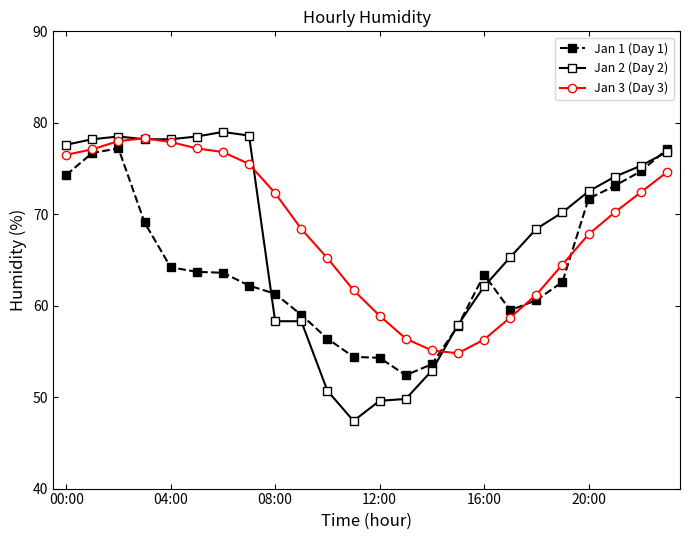

What is the minimum value shown in the chart?

47.4